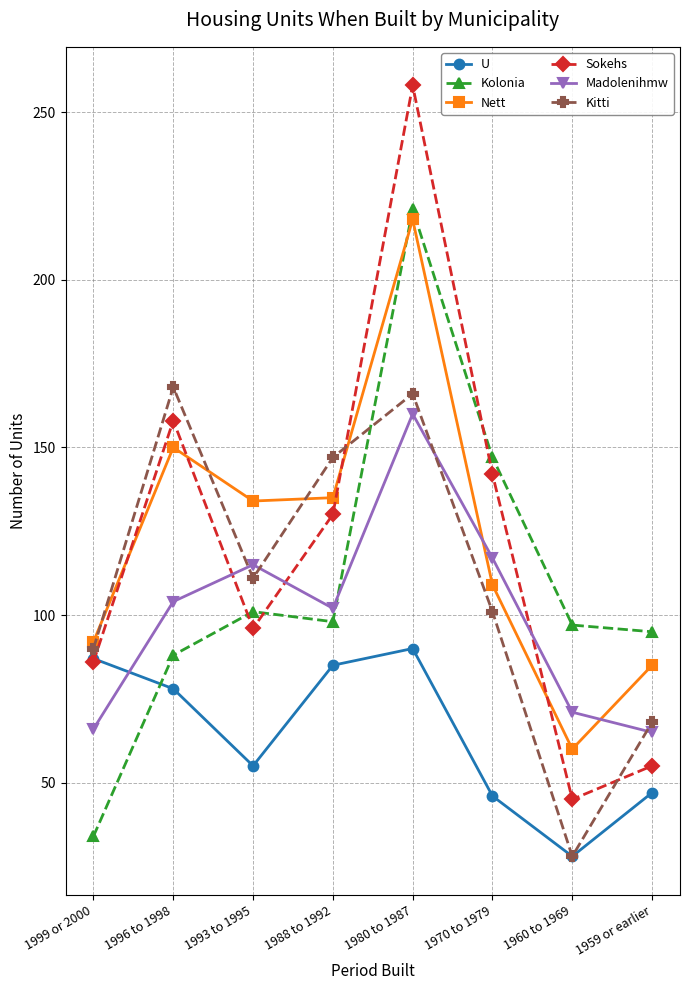

In Nett, how many points are lower than both neighbors (excluding endpoints)?

2